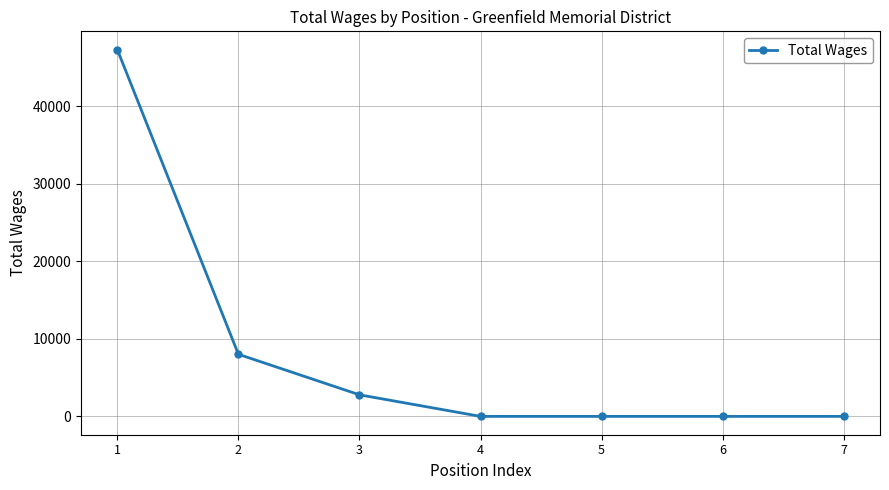

Is it true that the value at 1 is 47330?

True